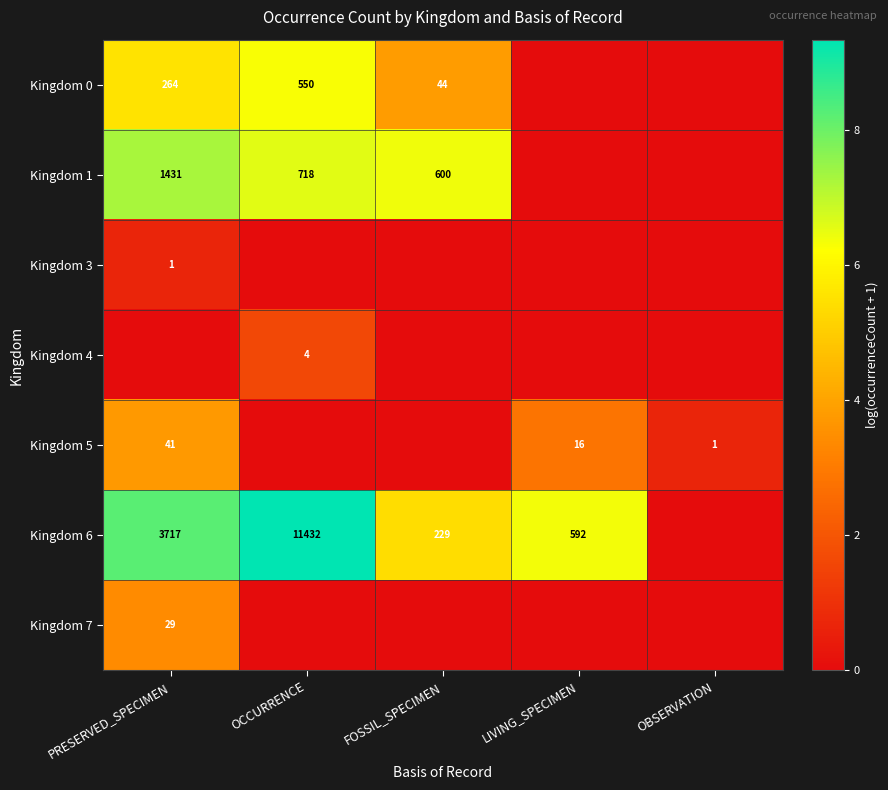

The value of Kingdom 6 at LIVING_SPECIMEN is 983. True or false?

False